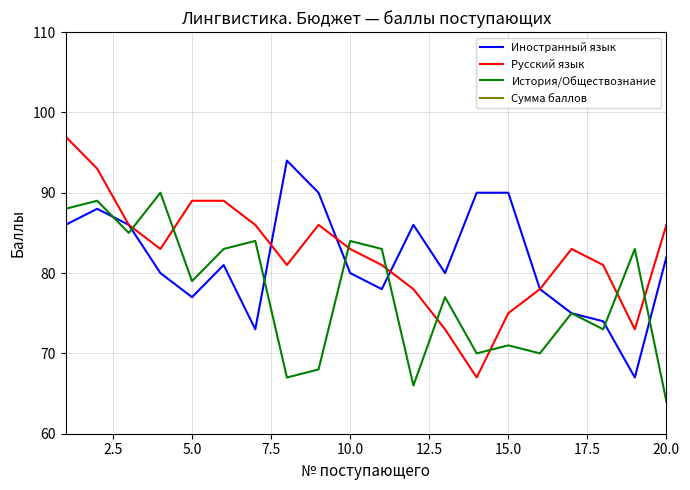

Which series has the widest spread of values?

Сумма баллов